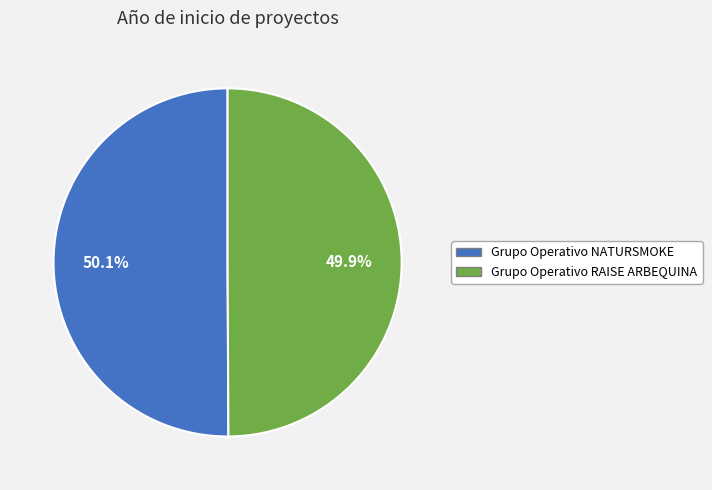

To the nearest percent, what is the average slice percentage?

50%